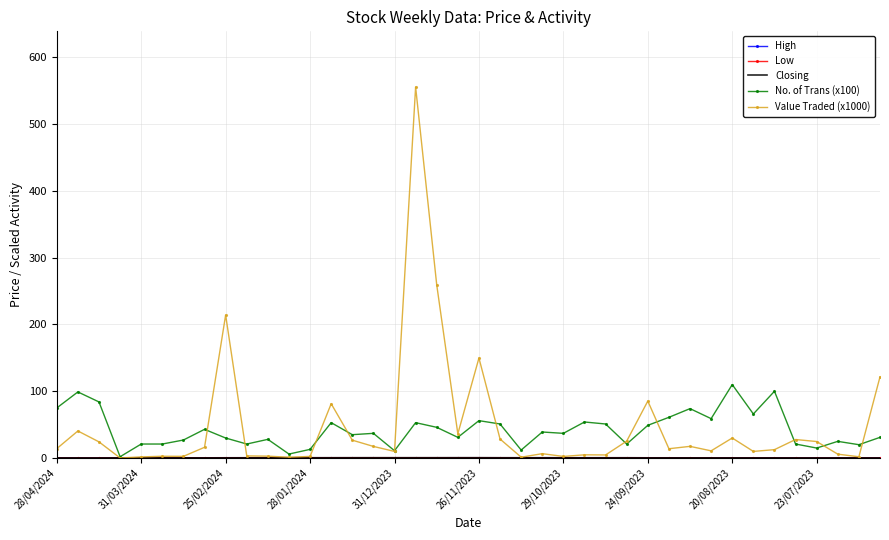

What is the average value of the No. of Trans (x100) series?

42.2